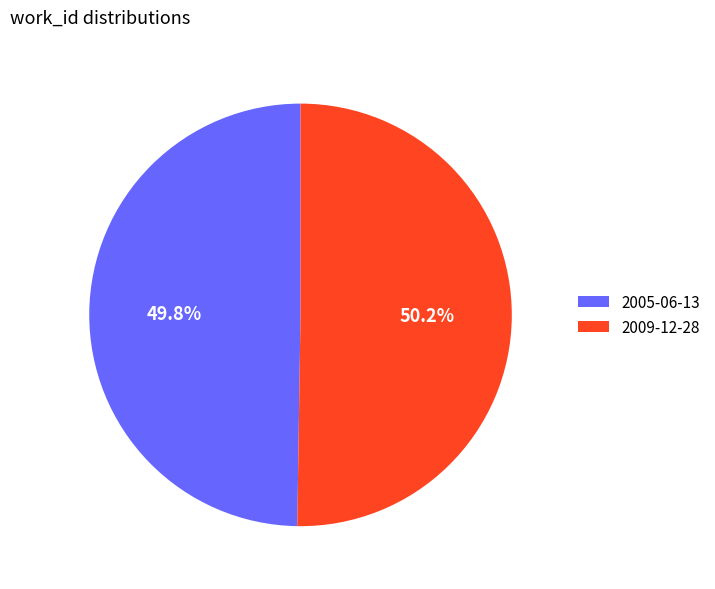

Is the sum of 2005-06-13 and 2009-12-28 greater than half?

Yes